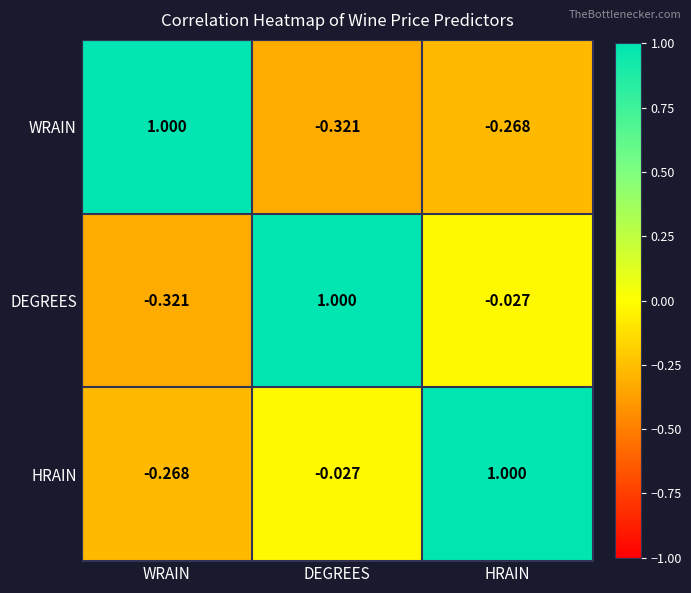

At which label is DEGREES closest to 0?

HRAIN